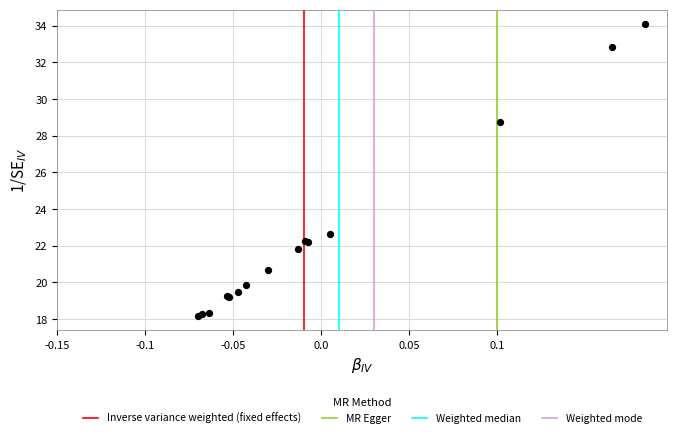

What Y value in the scatter plot is closest to 26?

28.7